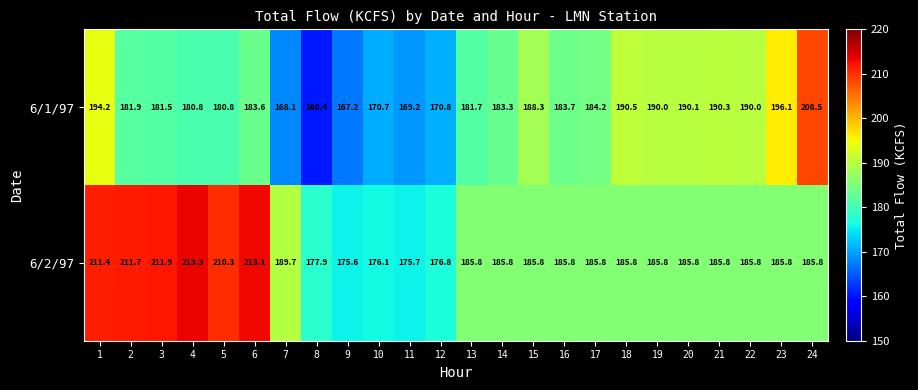

What is the difference between the 6/2/97 values at 3 and 23?

26.1